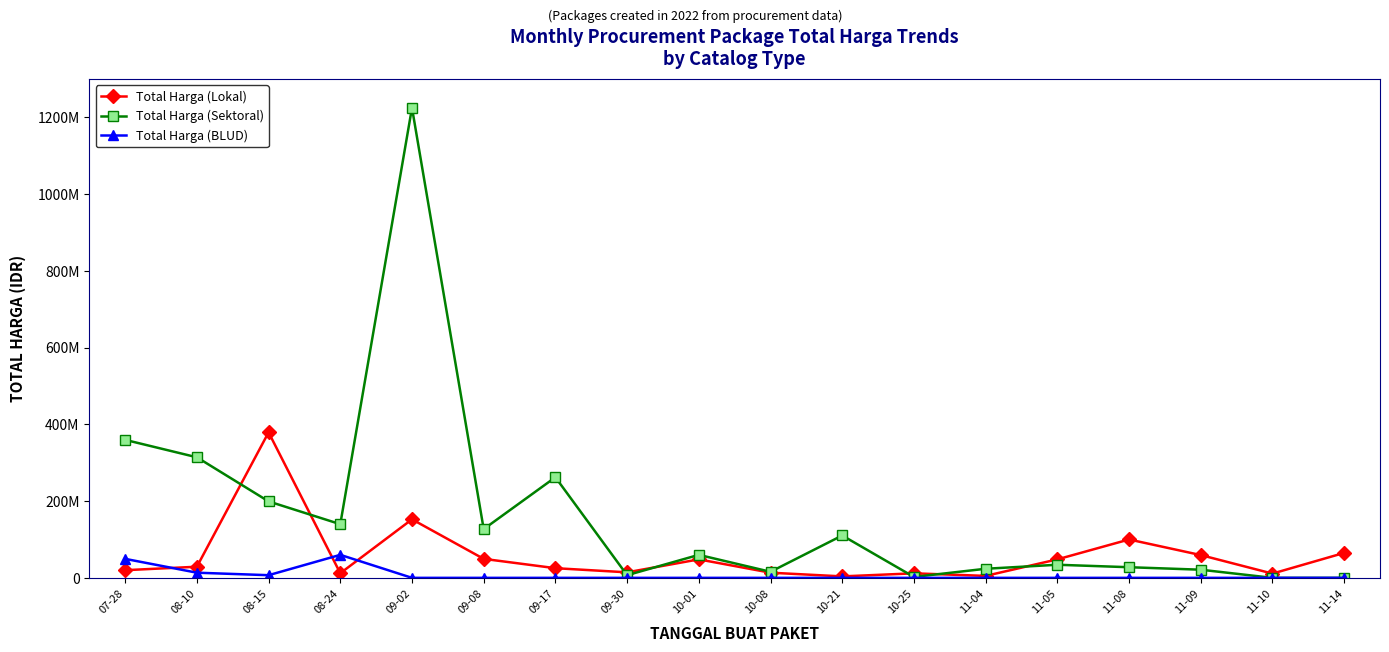

What are all the series names shown in the legend?

Total Harga (Lokal), Total Harga (Sektoral), Total Harga (BLUD)